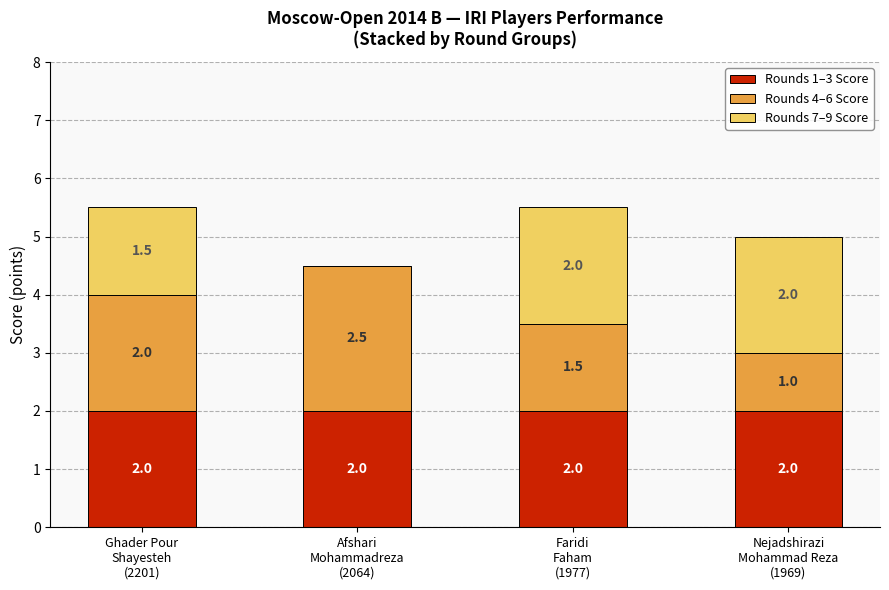

What is the sum of all Rounds 1–3 Score values?

8.0